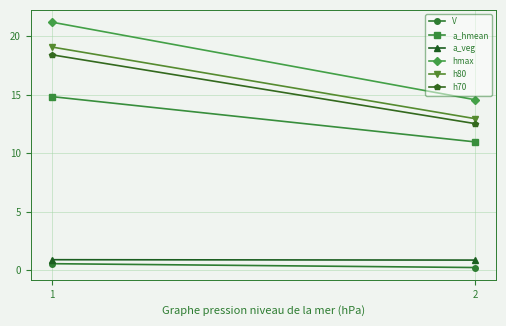

List the series in order of their peak value, highest first.

hmax, h80, h70, a_hmean, a_veg, V